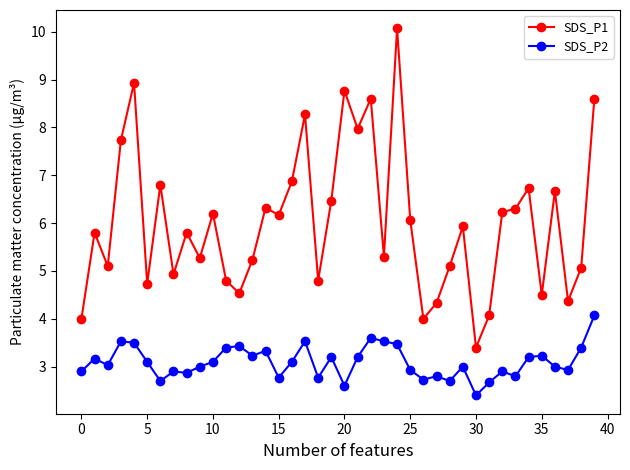

True or false: SDS_P2 and SDS_P1 cross at least once.

False